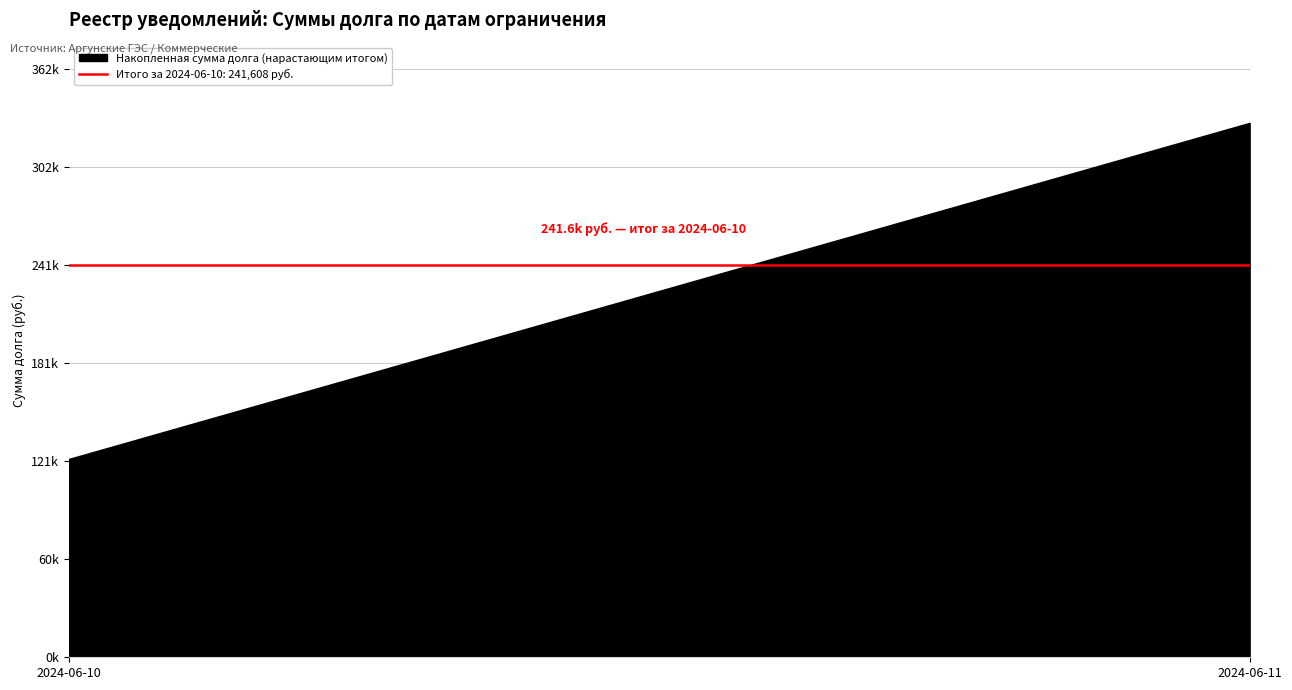

Does the chart have visible grid lines?

Yes